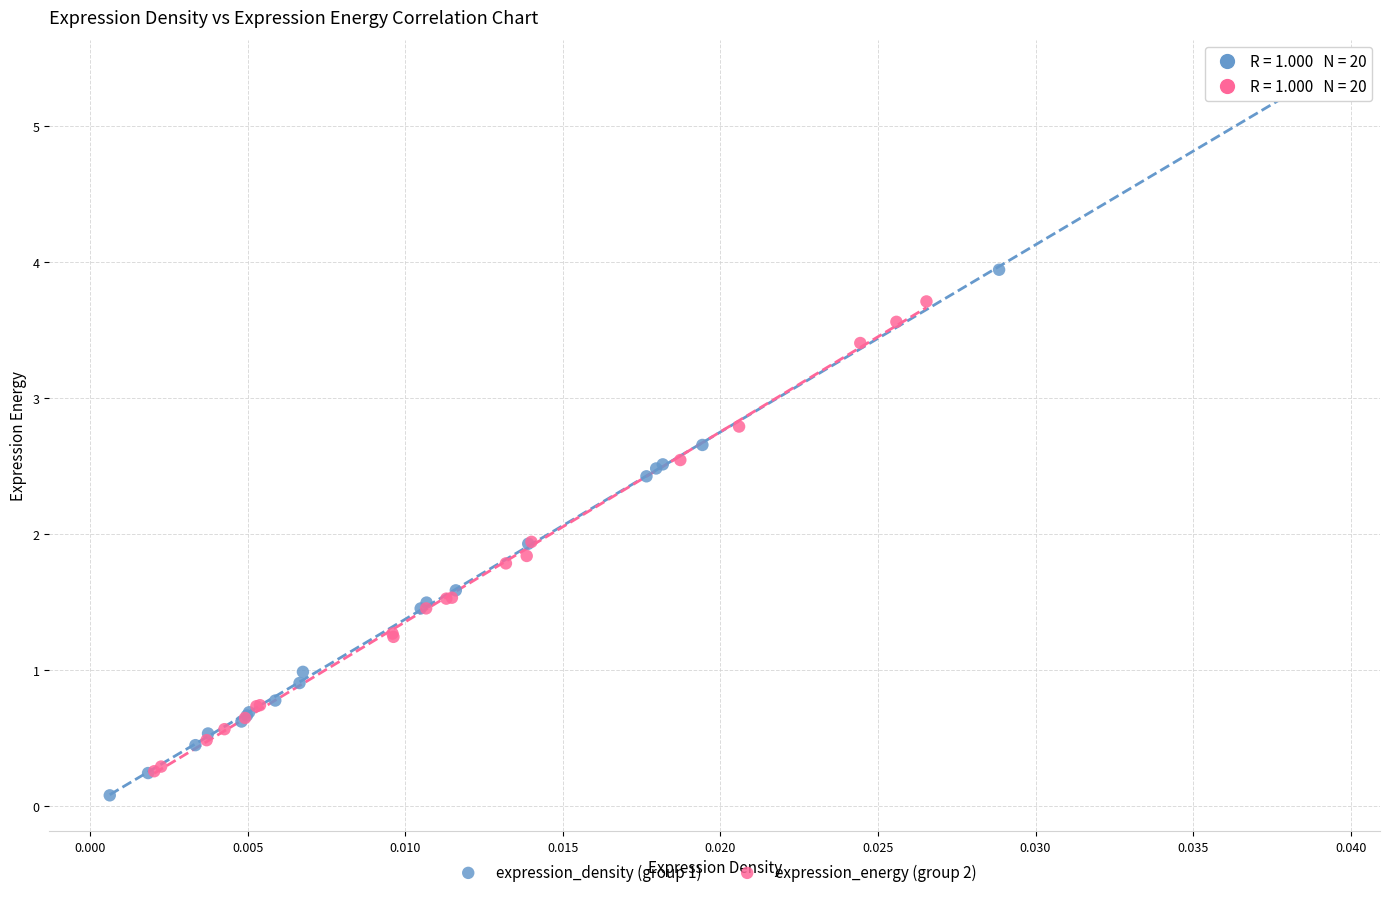

Which series has the widest spread of Y values?

expression_density (group 1)